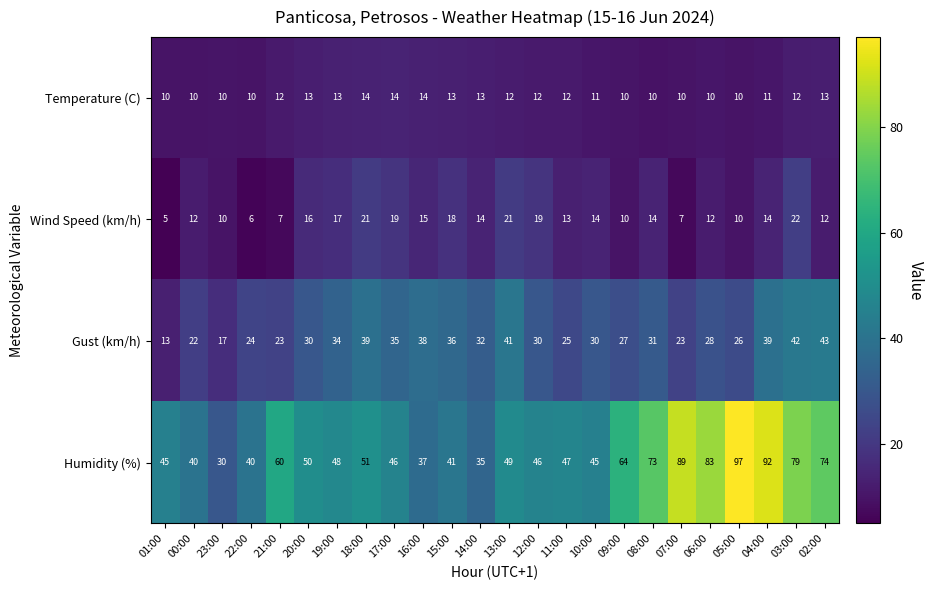

At which label does Gust (km/h) reach its minimum?

01:00